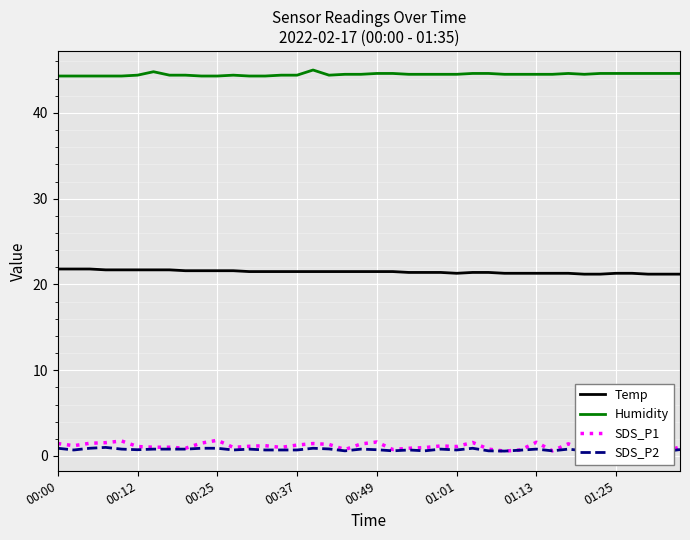

True or false: Humidity has a value of 44.4 at 00:12.

True